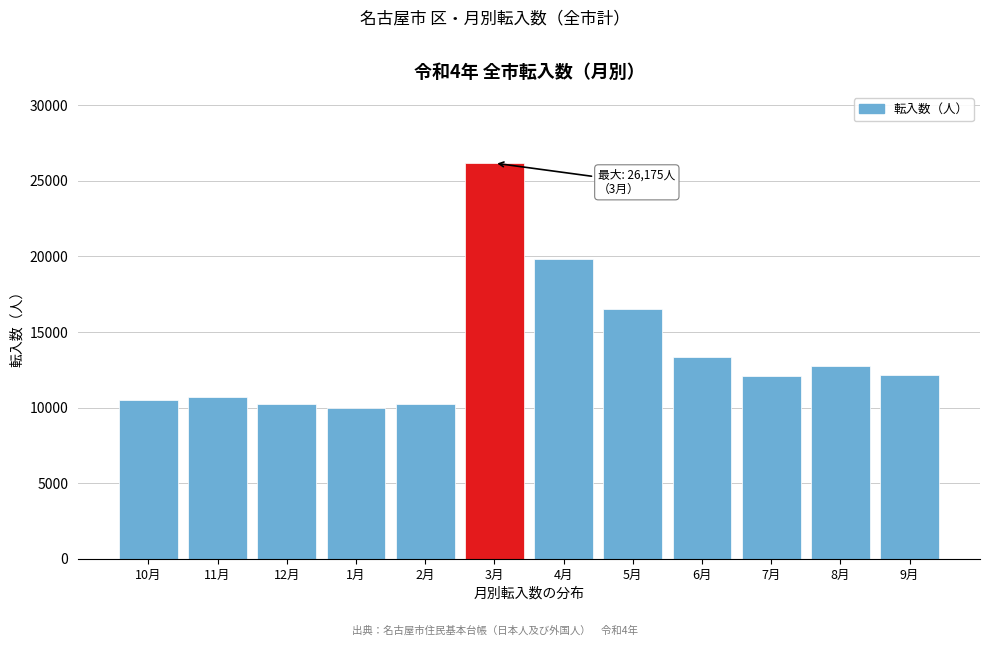

What is the change in value from 1月 to 8月?

+2760